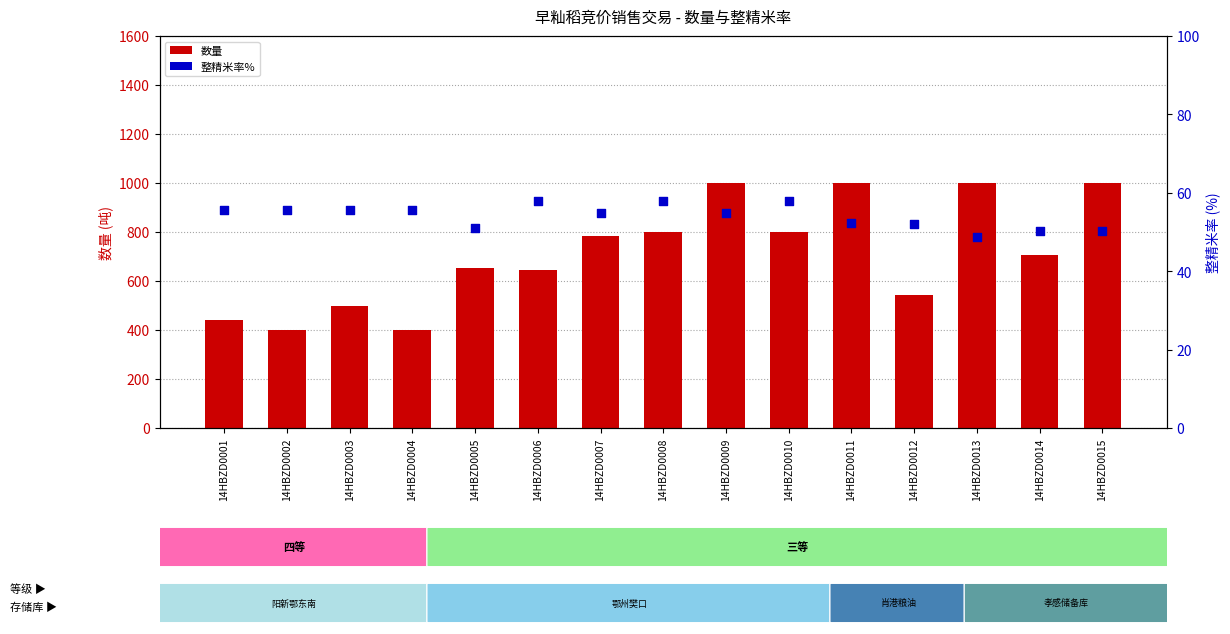

Which series contains the highest Y value?

数量